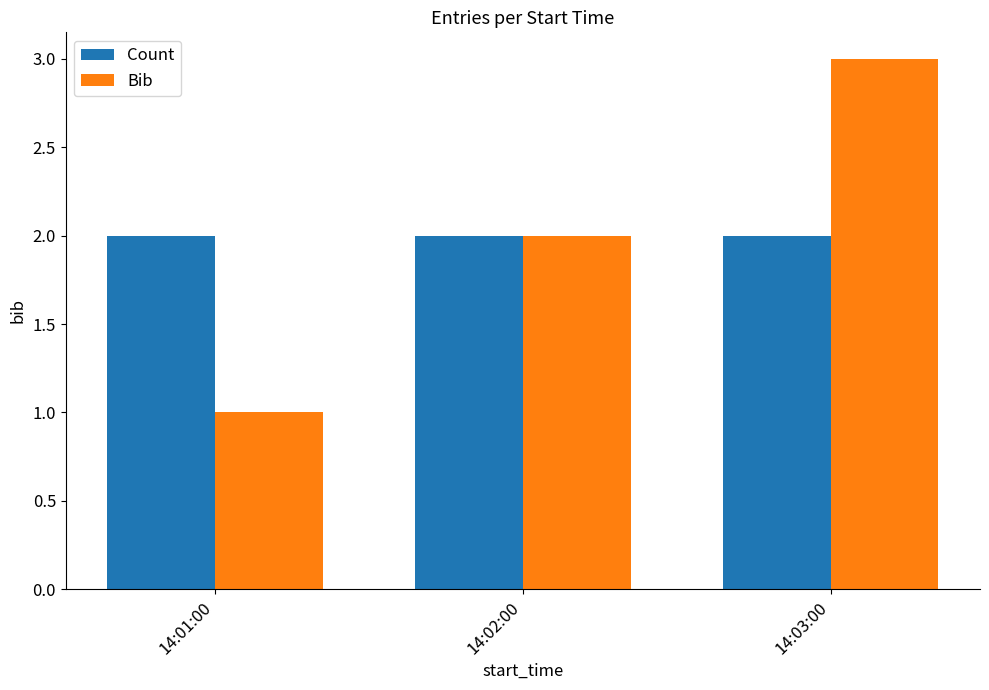

What is the average value of the Bib series?

2